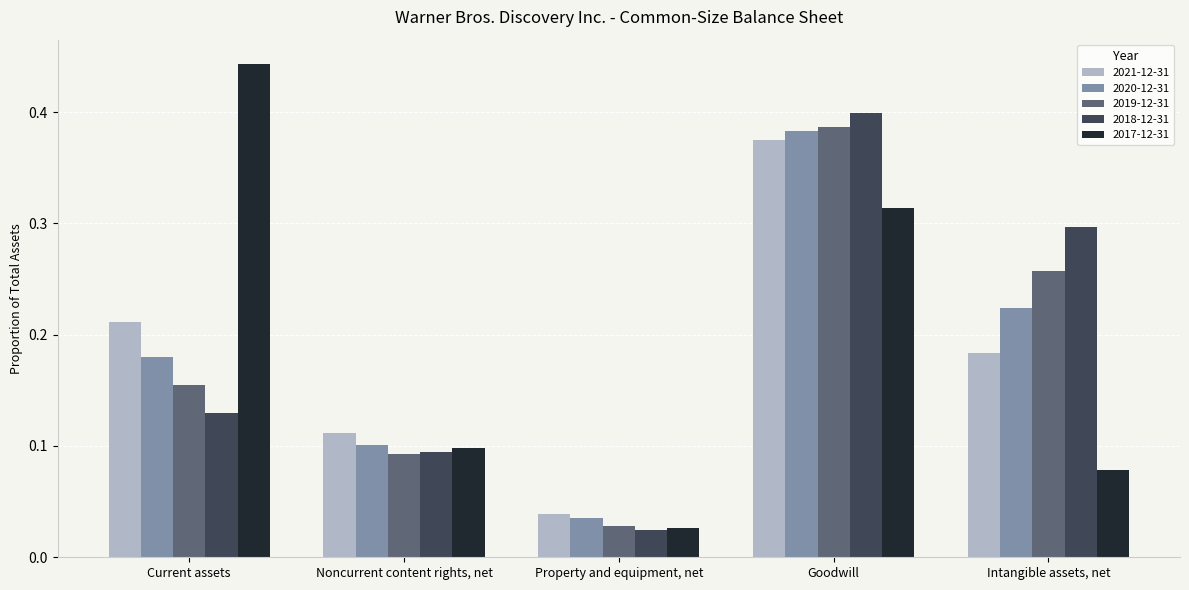

Which series has the widest spread of values?

2017-12-31